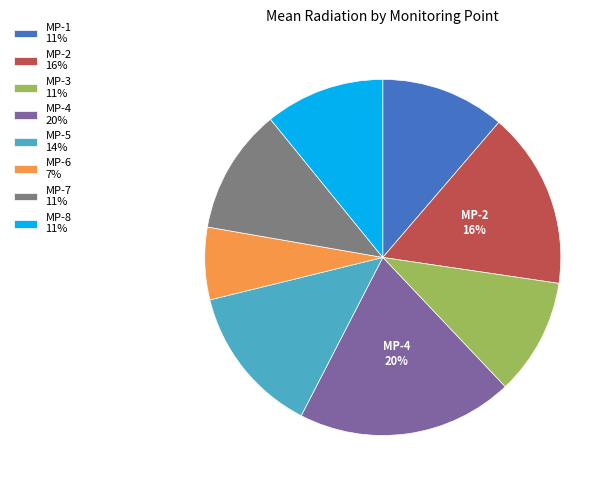

To the nearest percent, what percentage of the pie is MP-3 11%?

11%